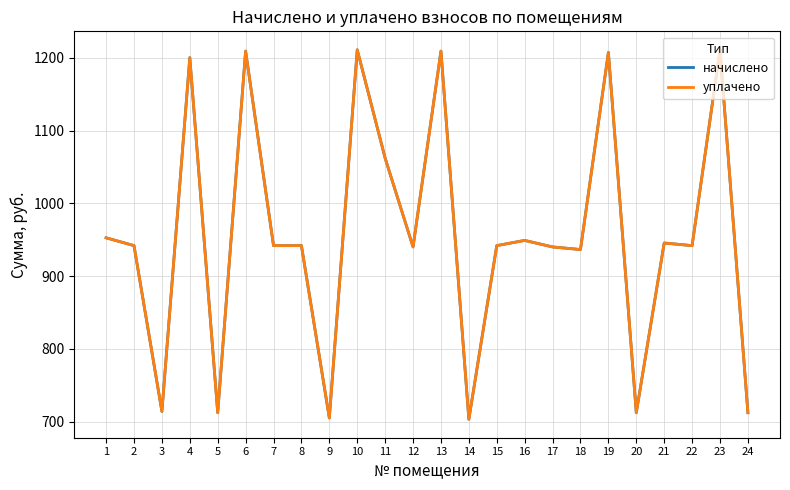

Does the chart have visible grid lines?

Yes